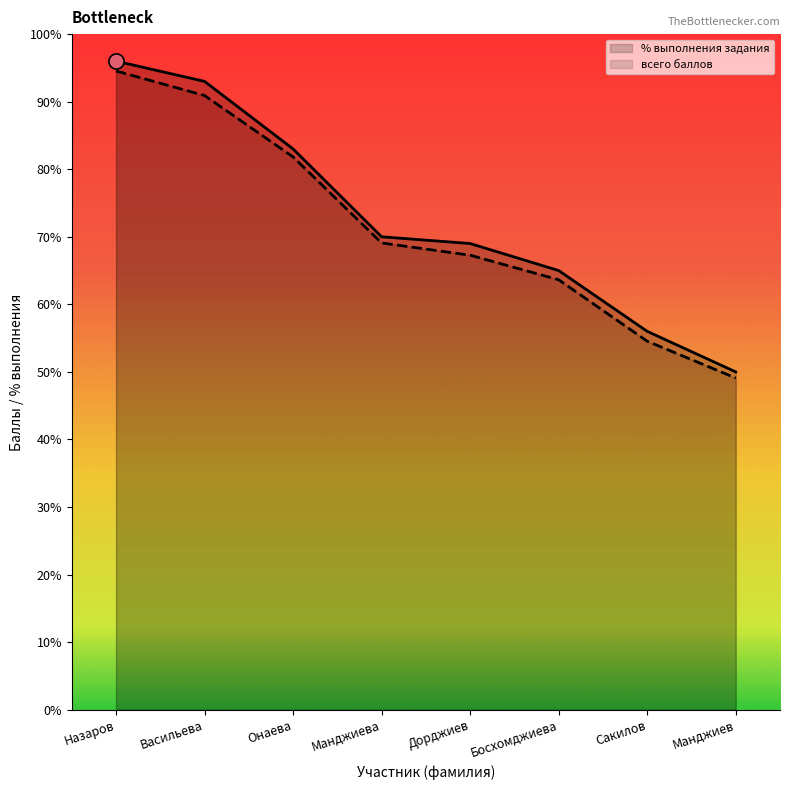

Which series has the largest total across all categories?

% выполнения задания